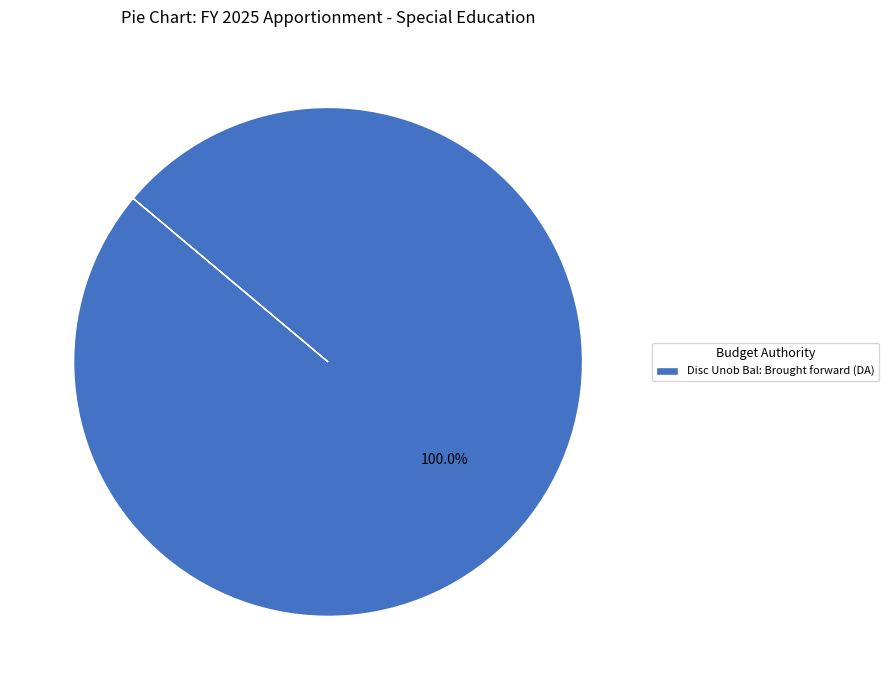

Which slice represents more than half of the pie?

Disc Unob Bal: Brought forward (DA)